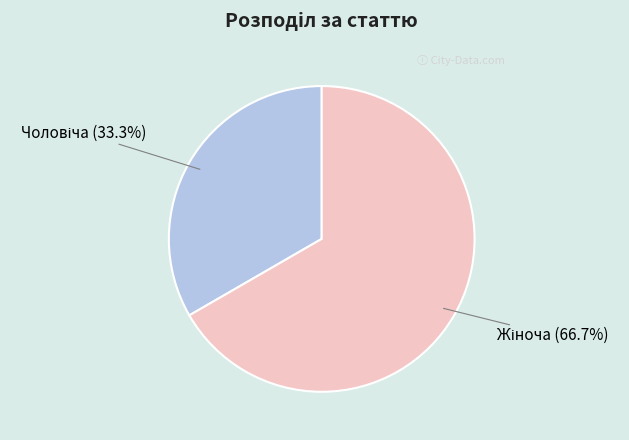

Combined, do Чоловіча and Жіноча account for over 50%?

Yes